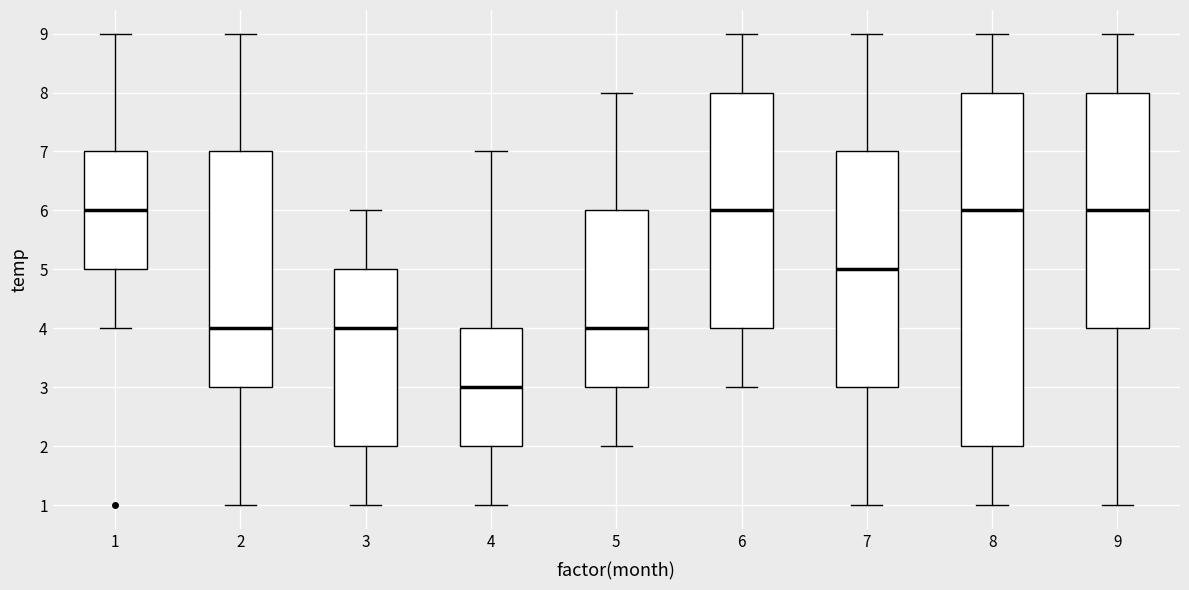

Where is the upper edge of the box at x = 9 on the y-axis? The values are not printed on the chart, so give them approximately, as read against the axis.

8